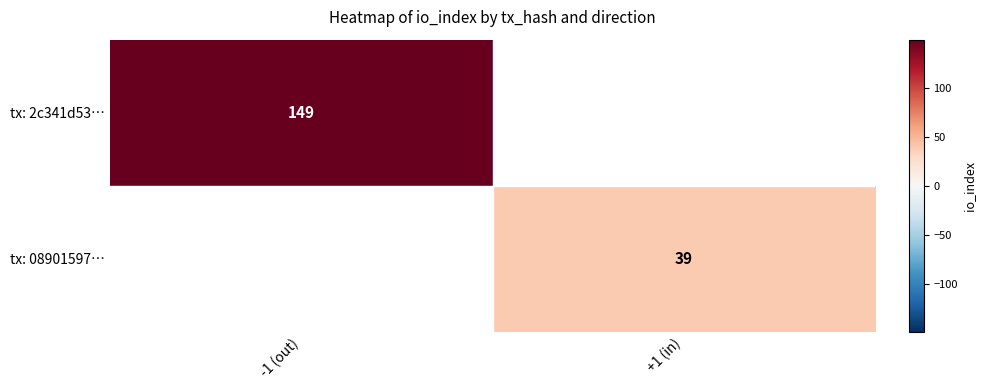

The value of tx: 2c341d53… at -1 (out) is 149. True or false?

True